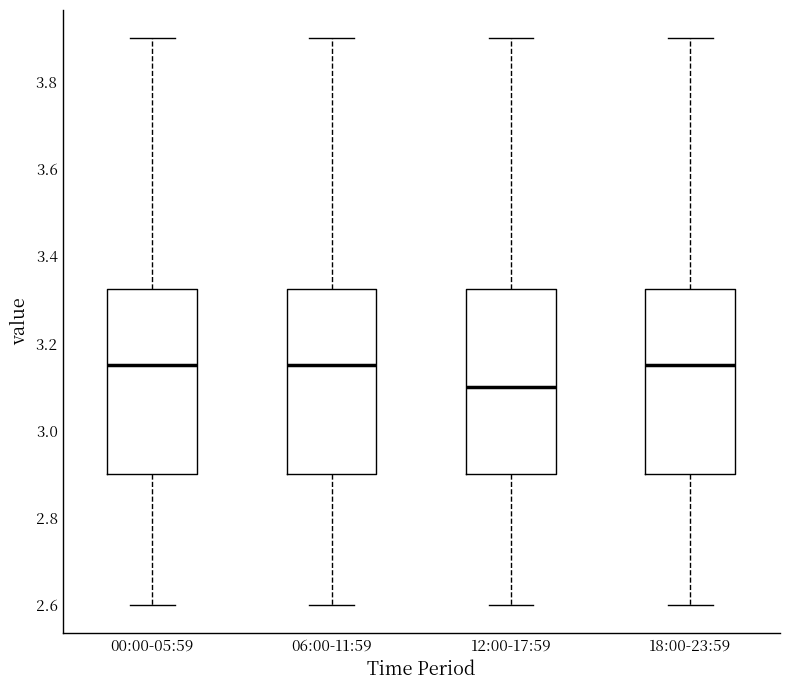

Reading left to right, transcribe this box plot: for each box, give where its median line is, the range the box spans, and where its two whiskers end, as read against the y-axis. The values are not printed on the chart, so give them approximately, as read against the axis.

00:00-05:59: median 3.16, box 2.90 to 3.32, whiskers 2.60 to 3.90
06:00-11:59: median 3.16, box 2.90 to 3.32, whiskers 2.60 to 3.90
12:00-17:59: median 3.10, box 2.90 to 3.32, whiskers 2.60 to 3.90
18:00-23:59: median 3.16, box 2.90 to 3.32, whiskers 2.60 to 3.90